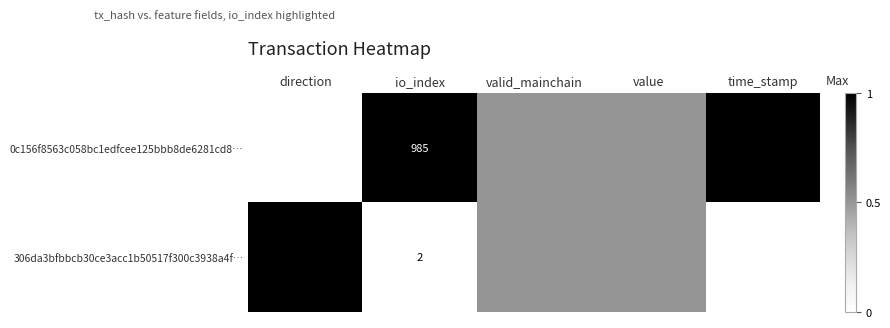

Which has a higher value, time_stamp or value?

time_stamp